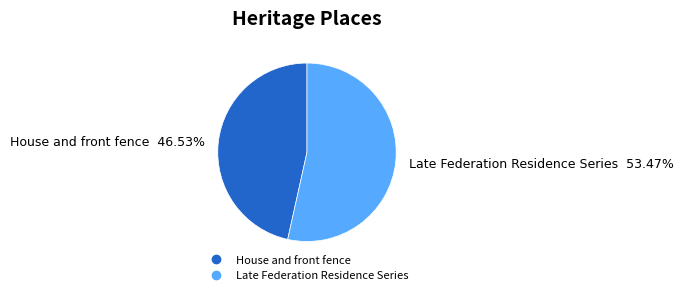

The Late Federation Residence Series slice represents 53% of the pie. True or false?

True